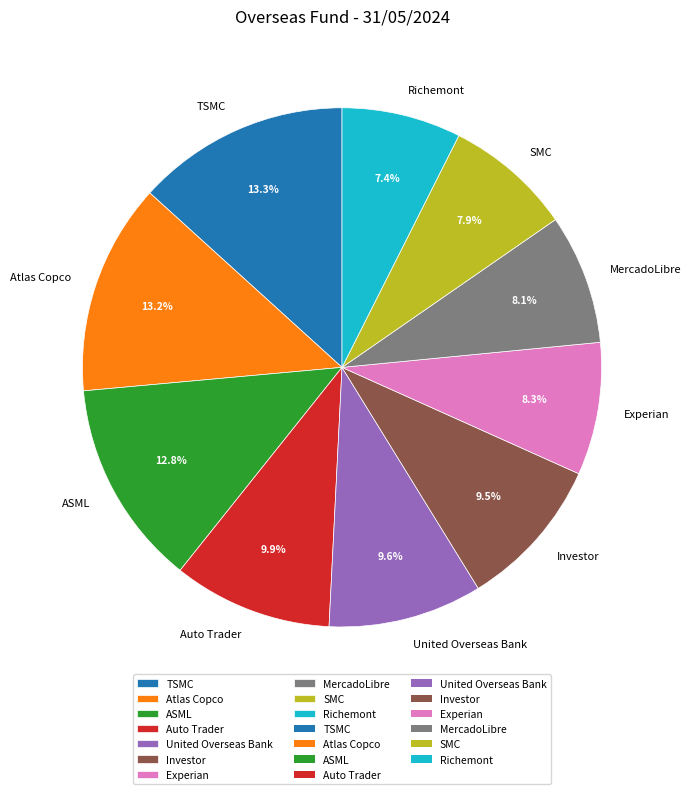

How many segments does this pie chart have?

10